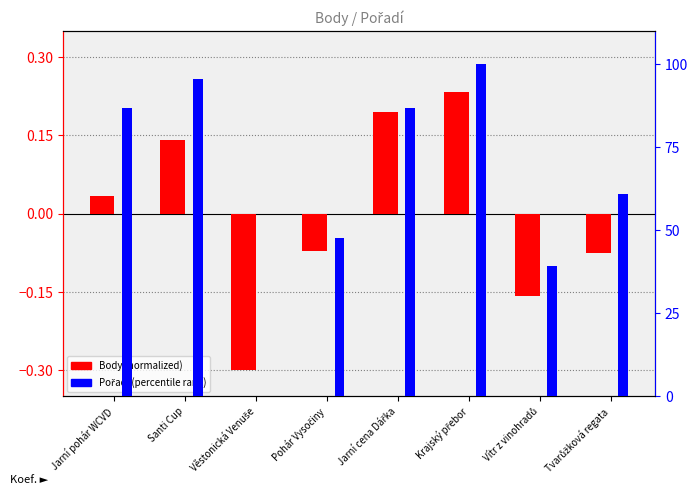

Which series has the largest range (max minus min)?

Pořadí (percentile)